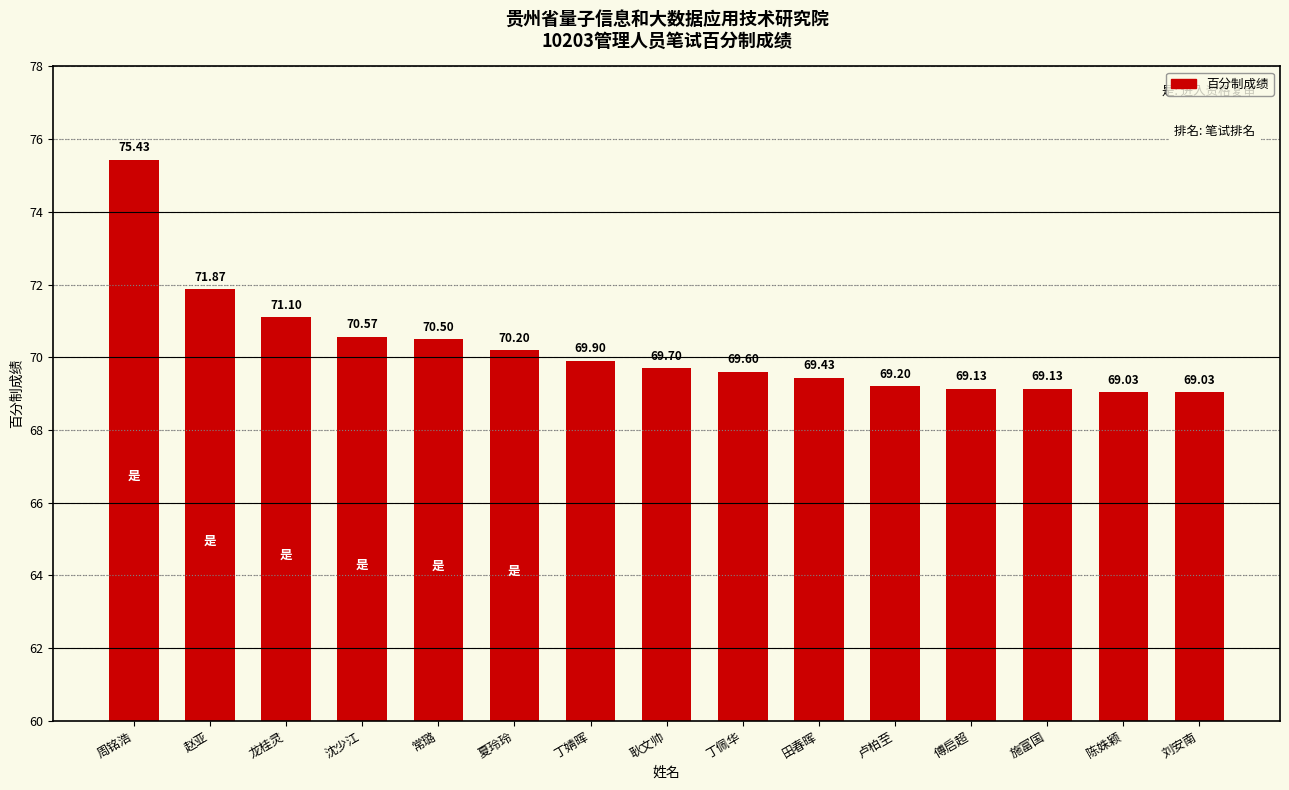

Reading right to left, list all the values displayed in this chart.

刘安南=69.0	陈姝颖=69.0	施富国=69.1	傅启超=69.1	卢柏至=69.2	田春晖=69.4	丁佩华=69.6	耿文帅=69.7	丁婧晖=69.9	夏玲玲=70.2	常璐=70.5	沈少江=70.6	龙桂灵=71.1	赵亚=71.9	周铭浩=75.4